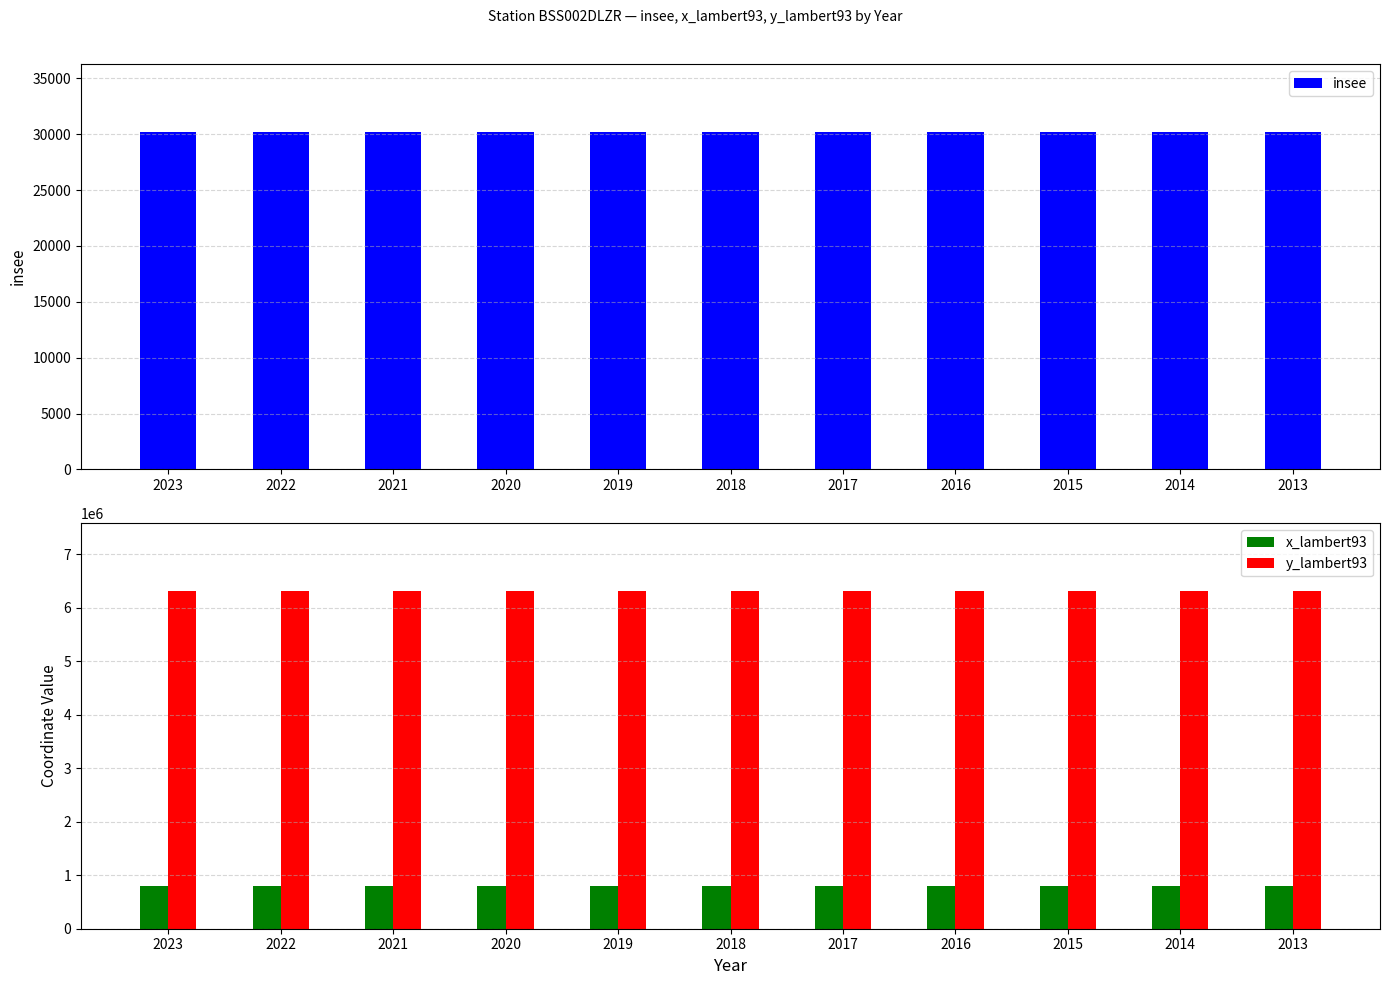

The x_lambert93 series shows 804722 at 2015. True or false?

True